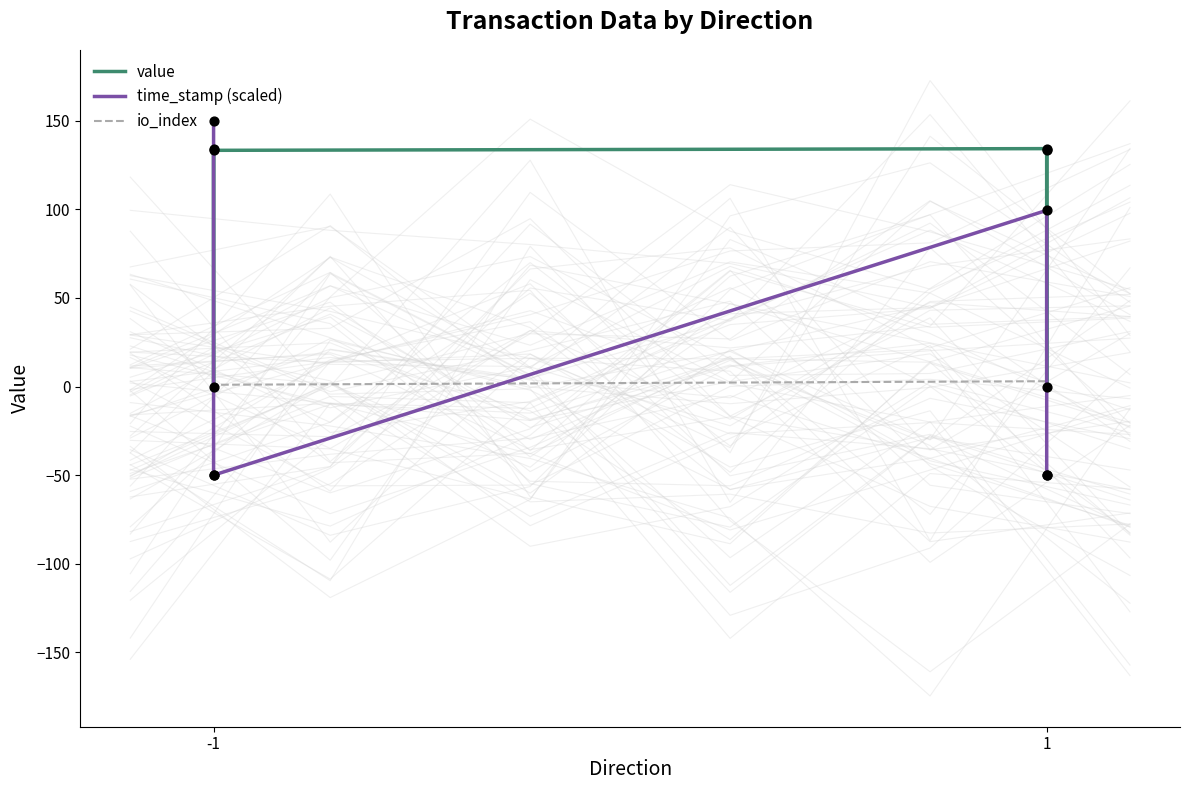

Which series reaches the maximum Y coordinate?

time_stamp (scaled)